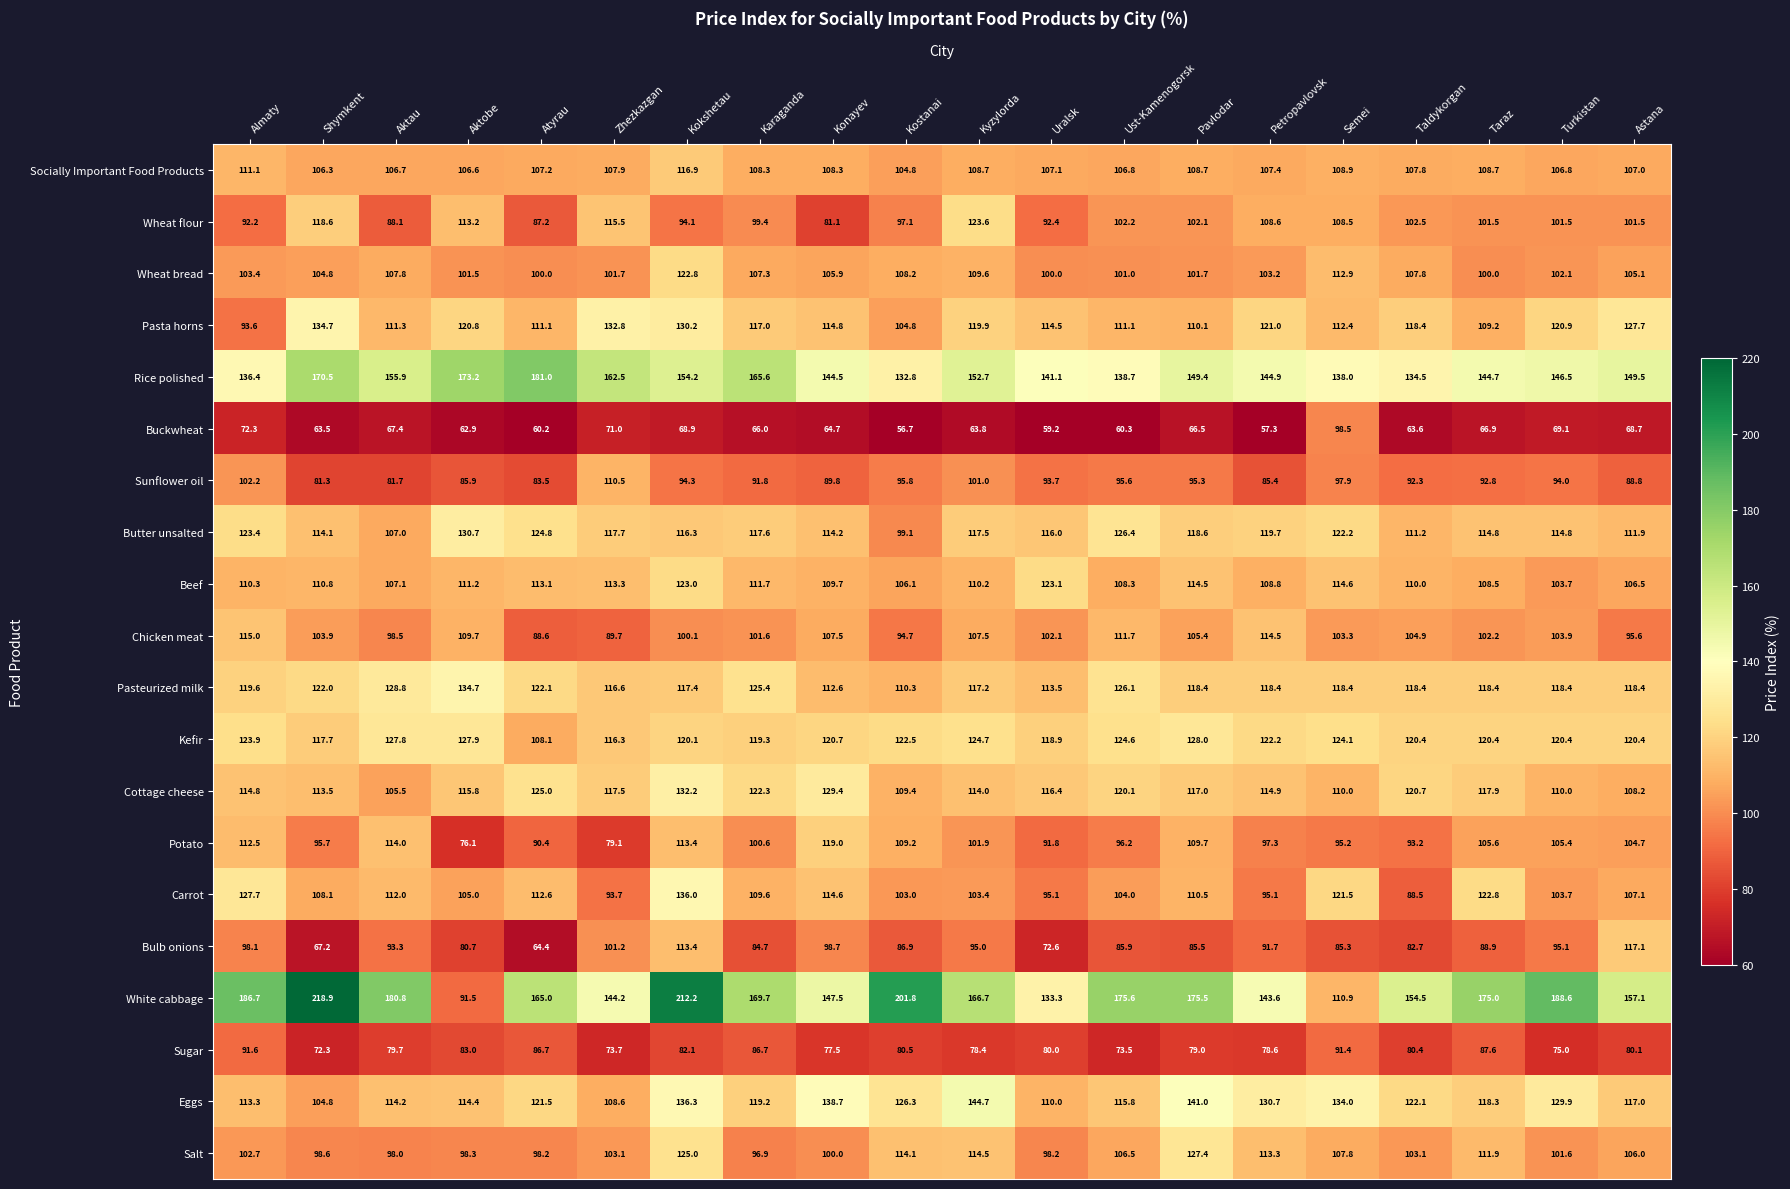

At how many categories does at least one series exceed 70?

20